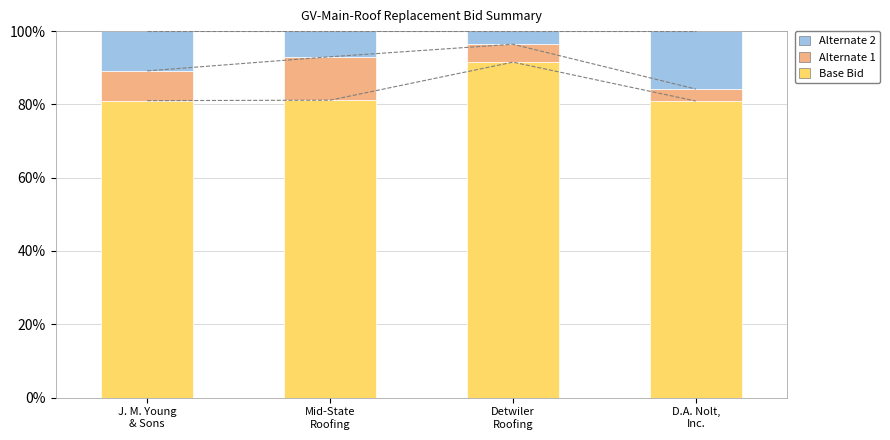

Which category has the highest value in the Base Bid series?

Detwiler
Roofing